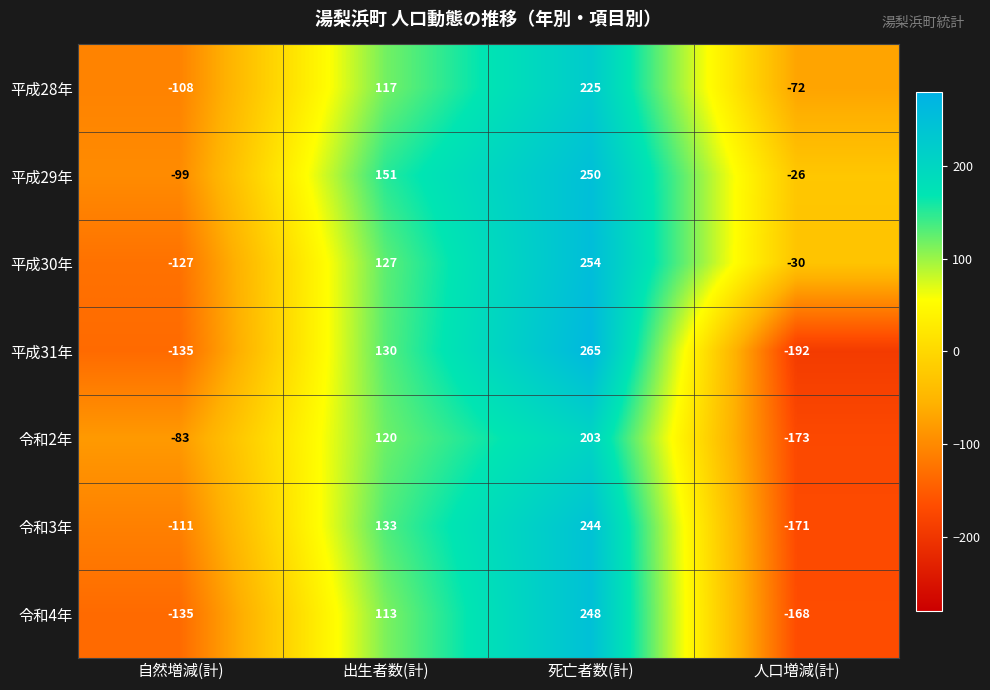

How many negative values does the 令和2年 series have?

2